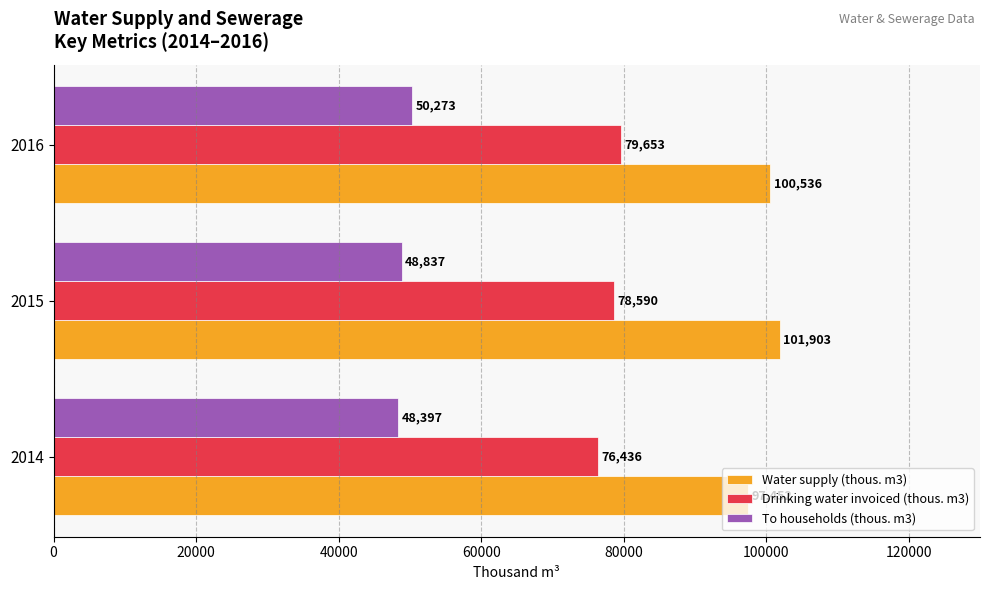

List the labels in order of To households (thous. m3) value, largest first.

2016, 2015, 2014